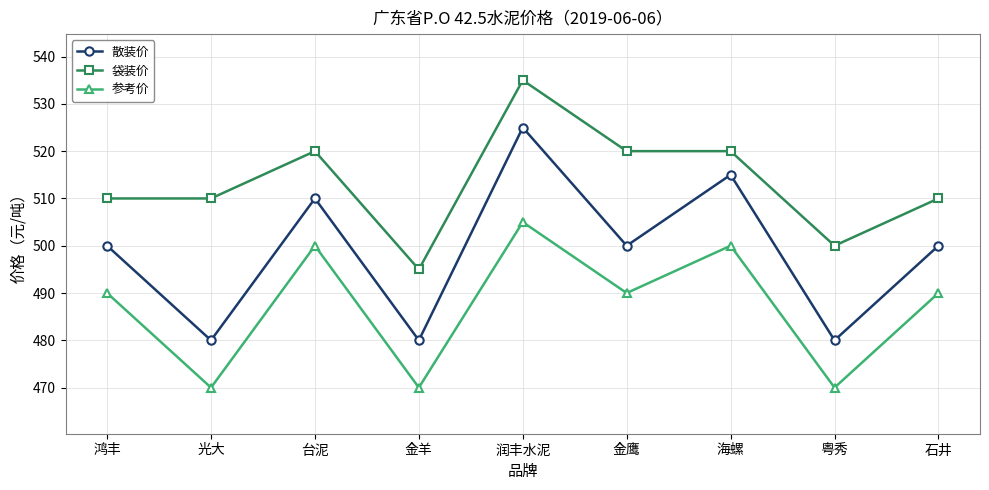

Which series changed the most between 光大 and 金羊?

袋装价